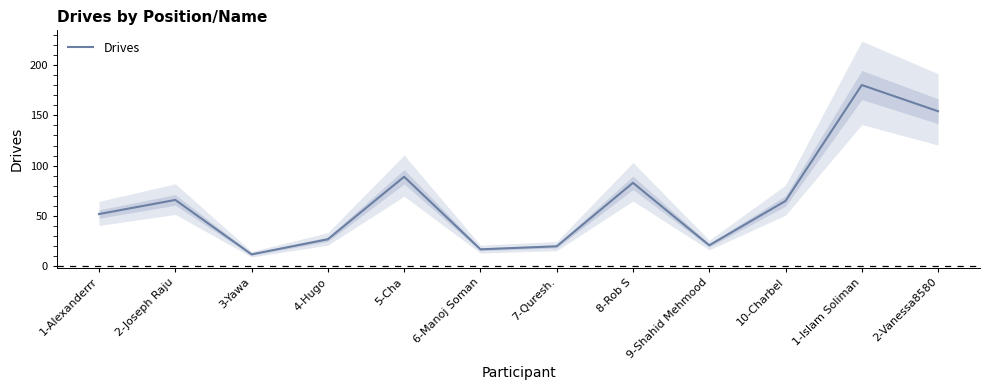

What is the maximum value shown in the chart?

180